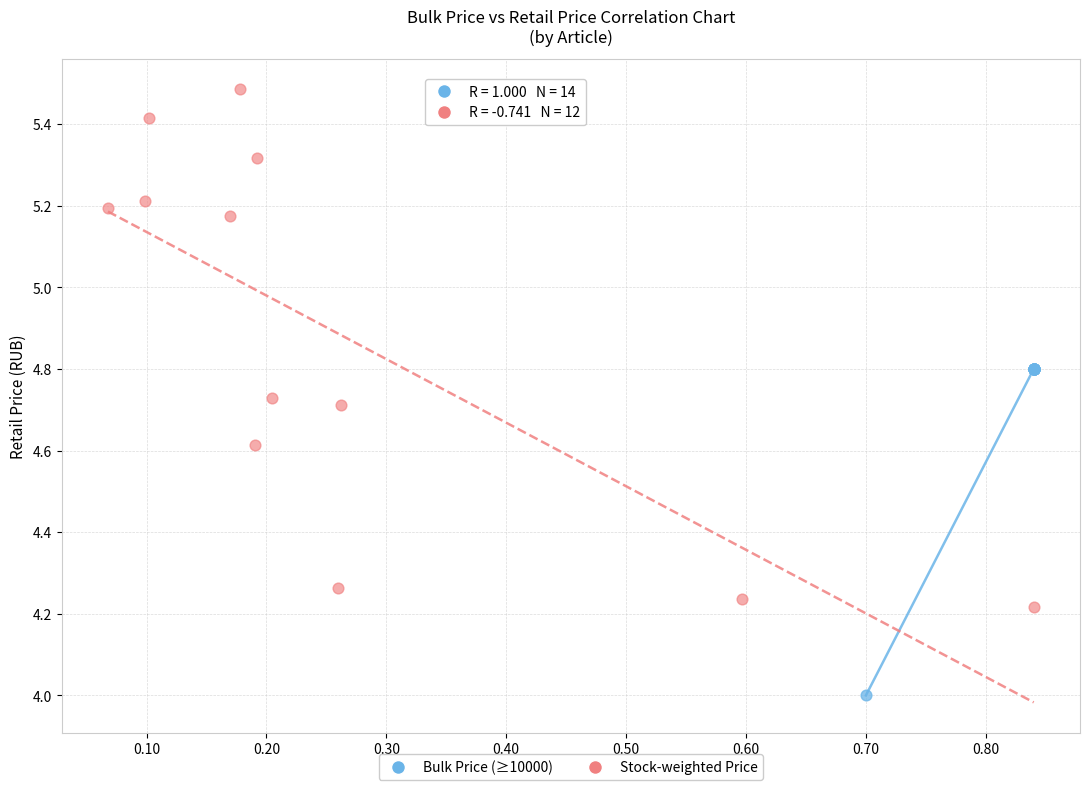

Which series contains the lowest Y value?

Bulk Price (≥10000)